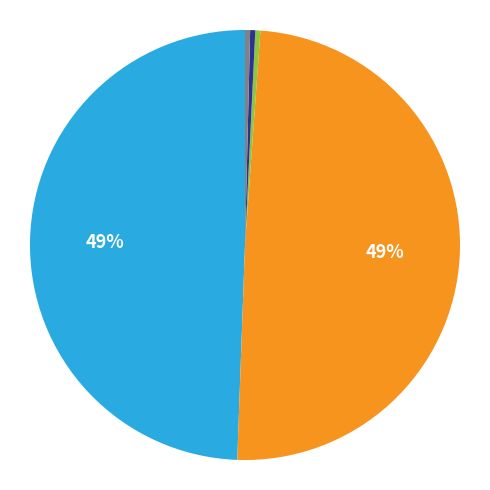

To the nearest percent, what is the average slice percentage?

20%